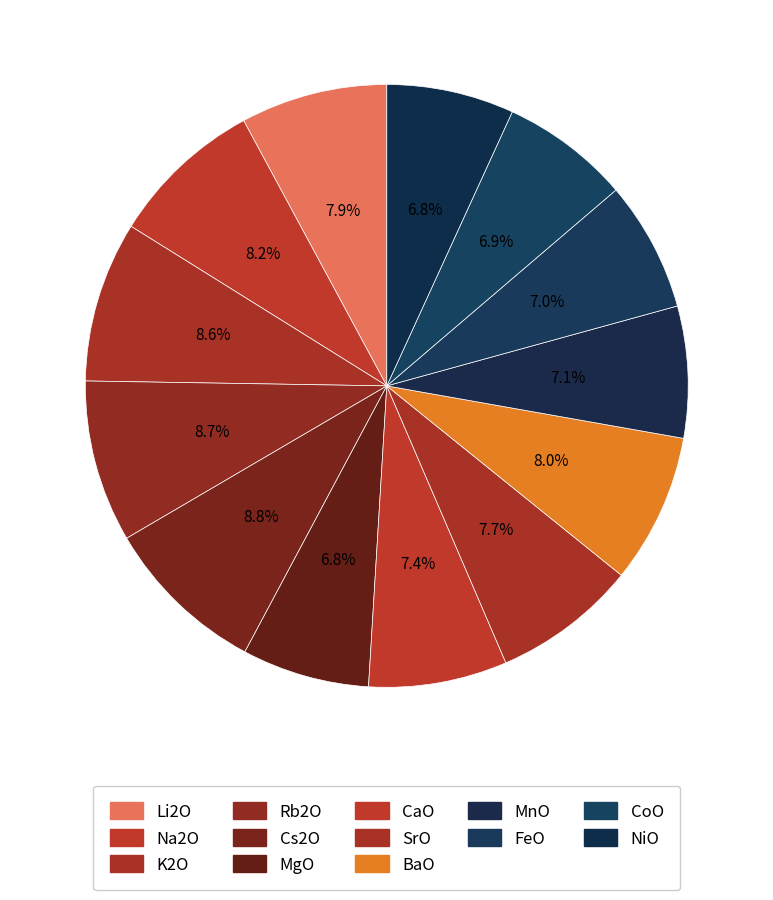

Which category has the biggest portion of the pie?

Cs2O